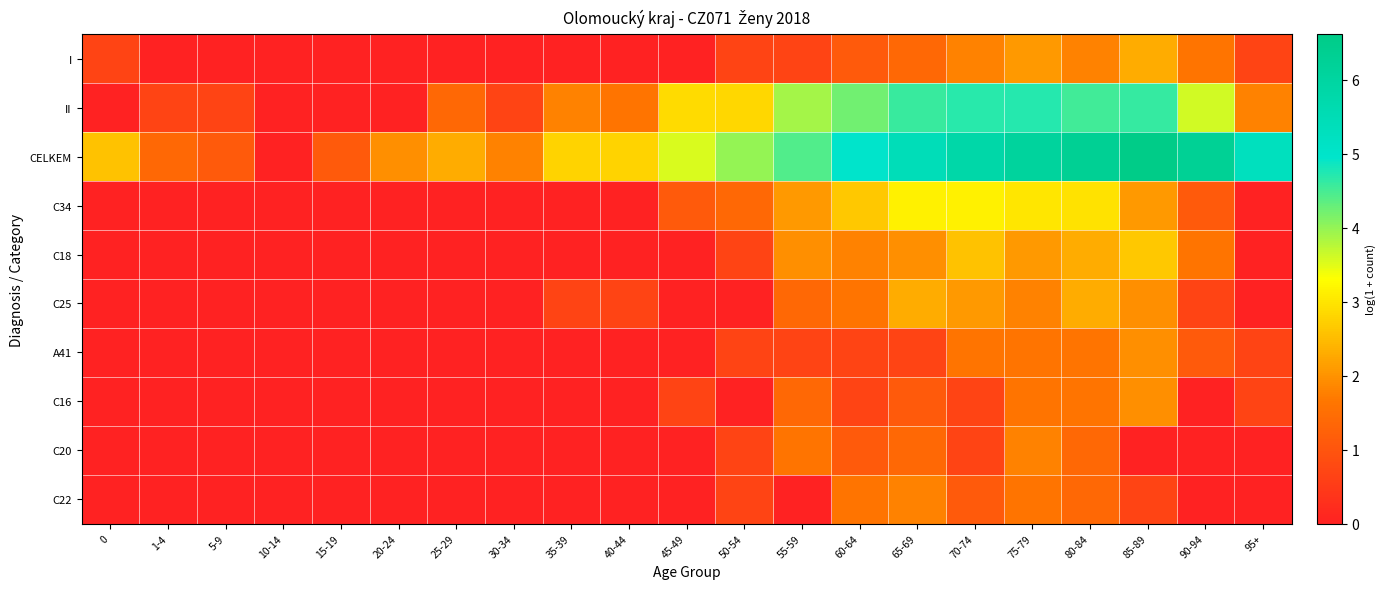

Reading left to right, extract all data points from this chart.

I: 0=0.7	1-4=0.0	5-9=0.0	10-14=0.0	15-19=0.0	20-24=0.0	25-29=0.0	30-34=0.0	35-39=0.0	40-44=0.0	45-49=0.0	50-54=0.7	55-59=0.7	60-64=1.1	65-69=1.4	70-74=1.8	75-79=2.1	80-84=1.8	85-89=2.3	90-94=1.6	95+=0.7
II: 0=0.0	1-4=0.7	5-9=0.7	10-14=0.0	15-19=0.0	20-24=0.0	25-29=1.4	30-34=0.7	35-39=1.8	40-44=1.6	45-49=2.9	50-54=2.8	55-59=3.9	60-64=4.2	65-69=4.6	70-74=4.7	75-79=4.7	80-84=4.5	85-89=4.6	90-94=3.6	95+=1.8
CELKEM: 0=2.6	1-4=1.4	5-9=1.1	10-14=0.0	15-19=1.1	20-24=1.9	25-29=2.3	30-34=1.8	35-39=2.8	40-44=2.8	45-49=3.6	50-54=4.0	55-59=4.4	60-64=5.0	65-69=5.4	70-74=5.8	75-79=6.1	80-84=6.3	85-89=6.6	90-94=6.3	95+=5.3
C34: 0=0.0	1-4=0.0	5-9=0.0	10-14=0.0	15-19=0.0	20-24=0.0	25-29=0.0	30-34=0.0	35-39=0.0	40-44=0.0	45-49=1.1	50-54=1.4	55-59=2.1	60-64=2.6	65-69=3.1	70-74=3.1	75-79=3.0	80-84=2.9	85-89=2.1	90-94=1.1	95+=0.0
C18: 0=0.0	1-4=0.0	5-9=0.0	10-14=0.0	15-19=0.0	20-24=0.0	25-29=0.0	30-34=0.0	35-39=0.0	40-44=0.0	45-49=0.0	50-54=0.7	55-59=1.9	60-64=1.8	65-69=1.9	70-74=2.6	75-79=2.1	80-84=2.3	85-89=2.6	90-94=1.6	95+=0.0
C25: 0=0.0	1-4=0.0	5-9=0.0	10-14=0.0	15-19=0.0	20-24=0.0	25-29=0.0	30-34=0.0	35-39=0.7	40-44=0.7	45-49=0.0	50-54=0.0	55-59=1.4	60-64=1.6	65-69=2.3	70-74=2.1	75-79=1.8	80-84=2.3	85-89=1.9	90-94=0.7	95+=0.0
A41: 0=0.0	1-4=0.0	5-9=0.0	10-14=0.0	15-19=0.0	20-24=0.0	25-29=0.0	30-34=0.0	35-39=0.0	40-44=0.0	45-49=0.0	50-54=0.7	55-59=0.7	60-64=0.7	65-69=0.7	70-74=1.6	75-79=1.6	80-84=1.6	85-89=1.9	90-94=1.1	95+=0.7
C16: 0=0.0	1-4=0.0	5-9=0.0	10-14=0.0	15-19=0.0	20-24=0.0	25-29=0.0	30-34=0.0	35-39=0.0	40-44=0.0	45-49=0.7	50-54=0.0	55-59=1.4	60-64=0.7	65-69=1.1	70-74=0.7	75-79=1.6	80-84=1.6	85-89=1.9	90-94=0.0	95+=0.7
C20: 0=0.0	1-4=0.0	5-9=0.0	10-14=0.0	15-19=0.0	20-24=0.0	25-29=0.0	30-34=0.0	35-39=0.0	40-44=0.0	45-49=0.0	50-54=0.7	55-59=1.6	60-64=1.1	65-69=1.4	70-74=0.7	75-79=1.8	80-84=1.4	85-89=0.0	90-94=0.0	95+=0.0
C22: 0=0.0	1-4=0.0	5-9=0.0	10-14=0.0	15-19=0.0	20-24=0.0	25-29=0.0	30-34=0.0	35-39=0.0	40-44=0.0	45-49=0.0	50-54=0.7	55-59=0.0	60-64=1.6	65-69=1.8	70-74=1.1	75-79=1.6	80-84=1.4	85-89=0.7	90-94=0.0	95+=0.0